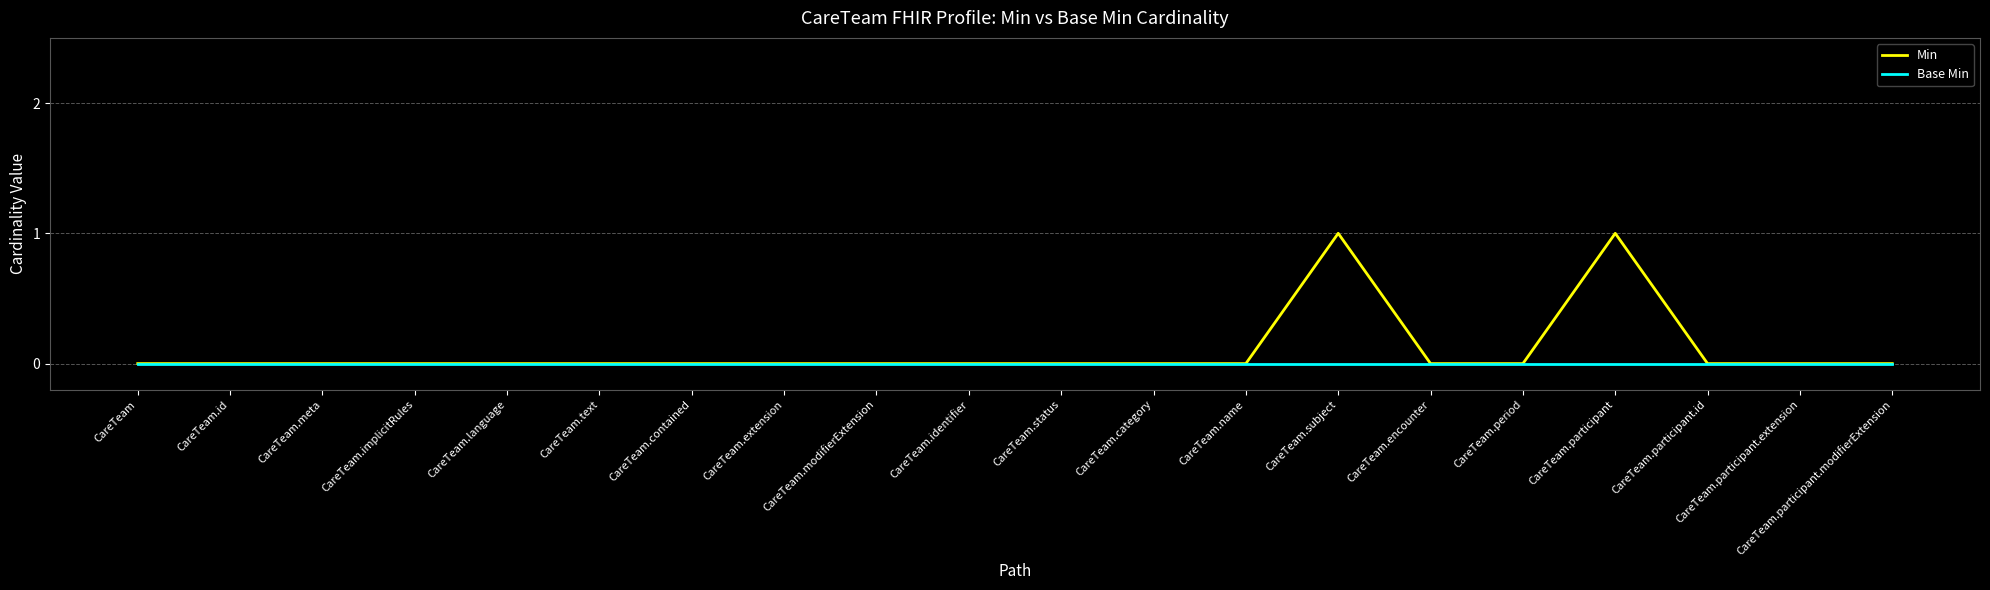

How many lines are shown in the chart?

2